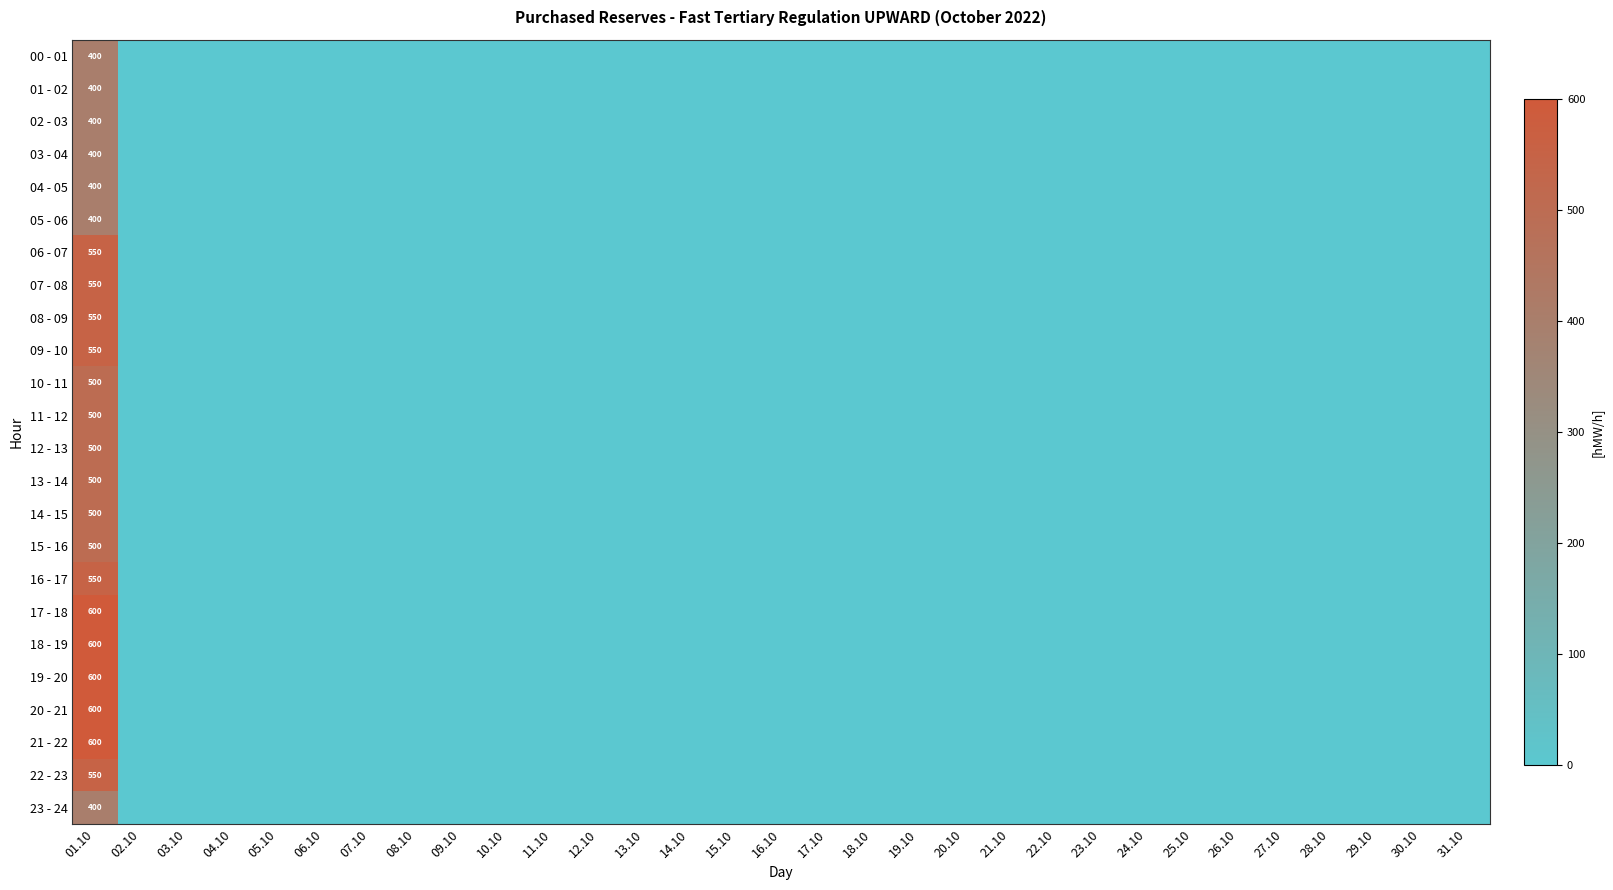

List the series in order of their peak value, lowest first.

00 - 01, 01 - 02, 02 - 03, 03 - 04, 04 - 05, 05 - 06, 23 - 24, 10 - 11, 11 - 12, 12 - 13, 13 - 14, 14 - 15, 15 - 16, 06 - 07, 07 - 08, 08 - 09, 09 - 10, 16 - 17, 22 - 23, 17 - 18, 18 - 19, 19 - 20, 20 - 21, 21 - 22